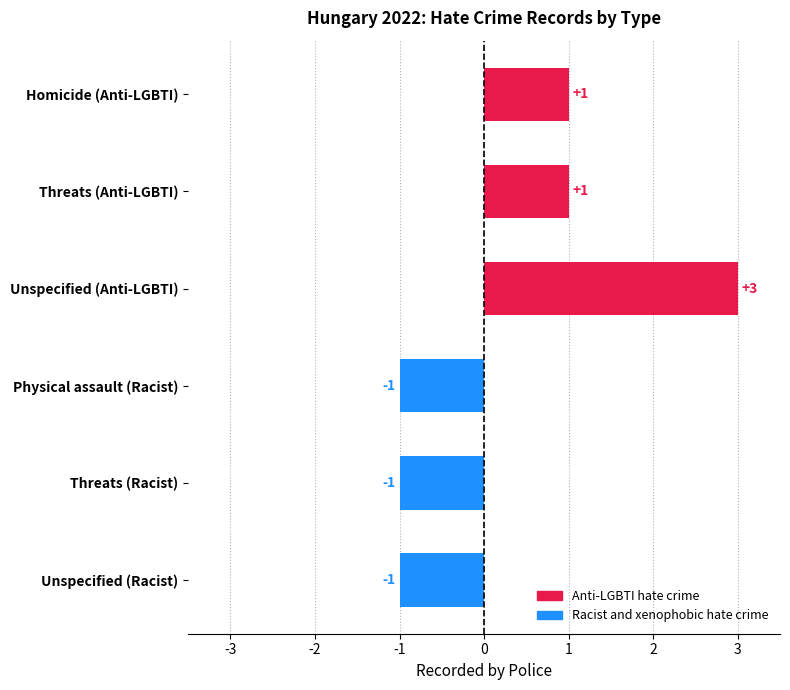

Reading bottom to top, extract all data points from this chart.

Unspecified (Racist)=-1	Threats (Racist)=-1	Physical assault (Racist)=-1	Unspecified (Anti-LGBTI)=3	Threats (Anti-LGBTI)=1	Homicide (Anti-LGBTI)=1